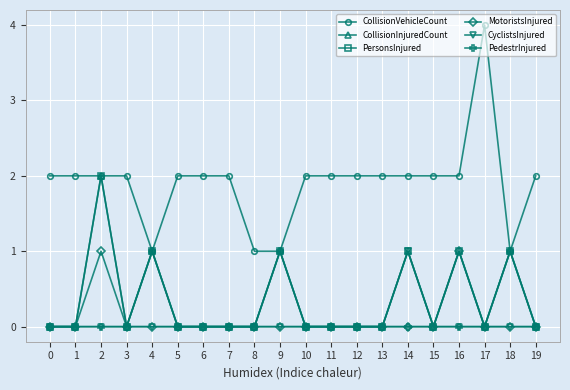

The CollisionInjuredCount series shows 0 at 0. True or false?

True